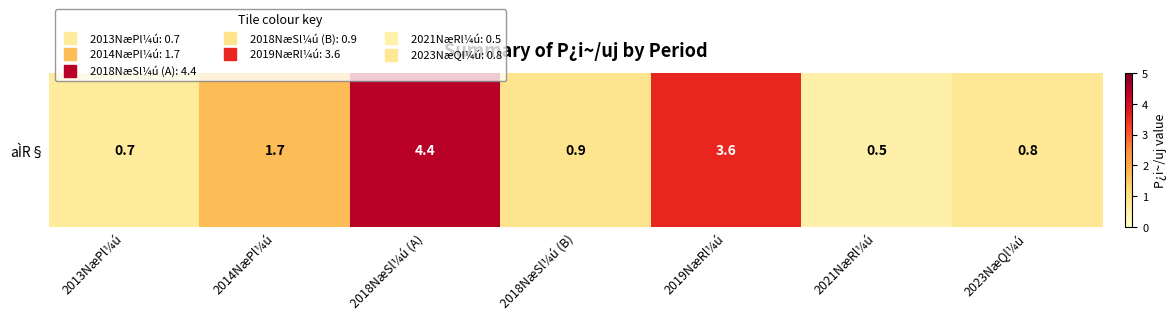

List the labels in order of value, smallest first.

2021NæRl¼ú, 2013NæPl¼ú, 2023NæQl¼ú, 2018NæSl¼ú (B), 2014NæPl¼ú, 2019NæRl¼ú, 2018NæSl¼ú (A)